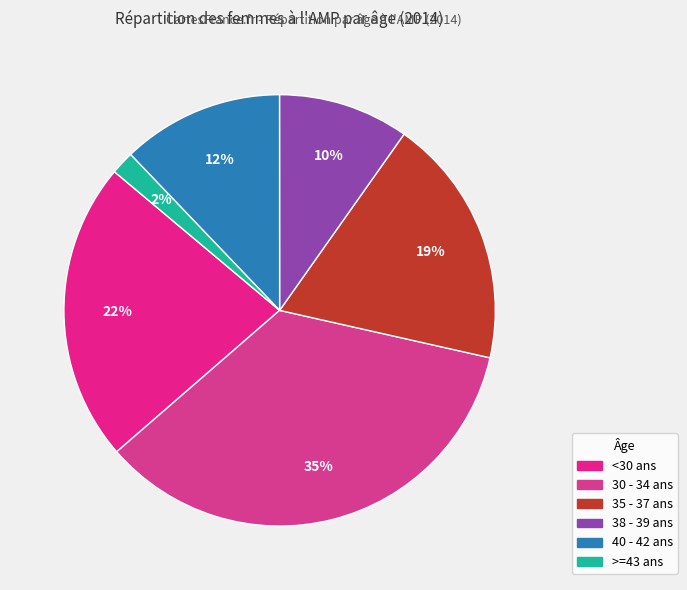

Is 35 - 37 ans the majority of the pie?

No